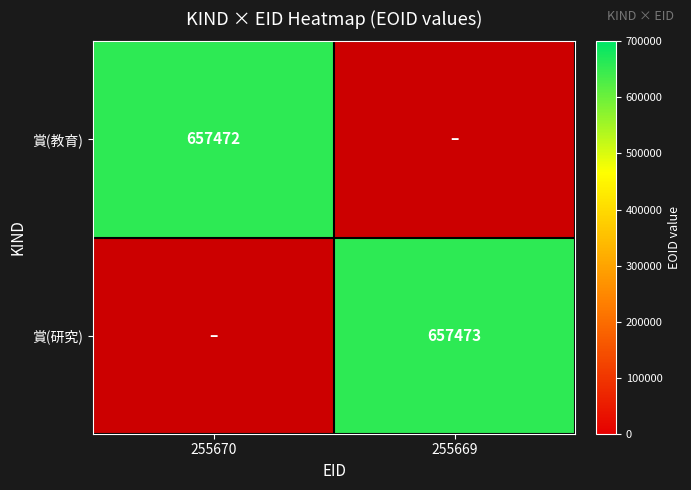

Which category has the lowest value across all series?

255669